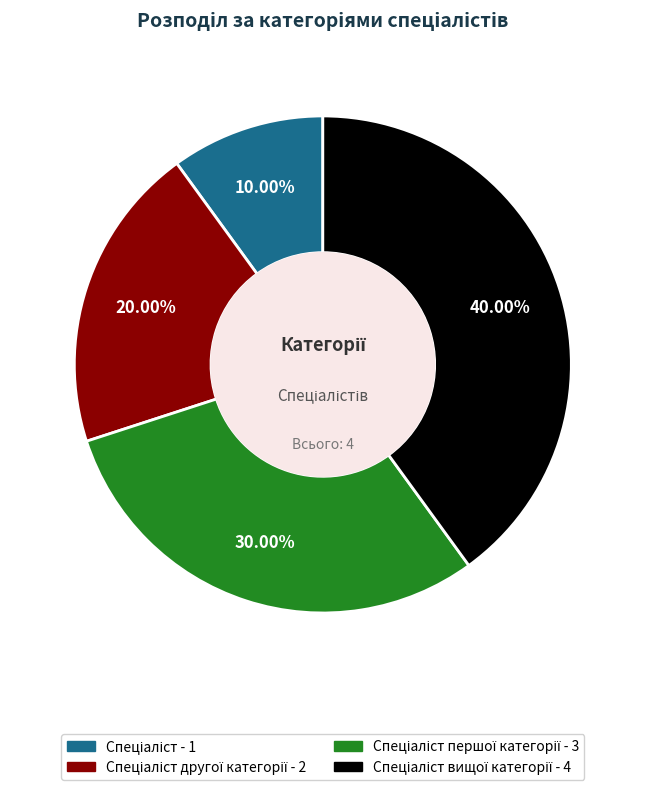

Is there any slice that represents more than half of the pie?

No